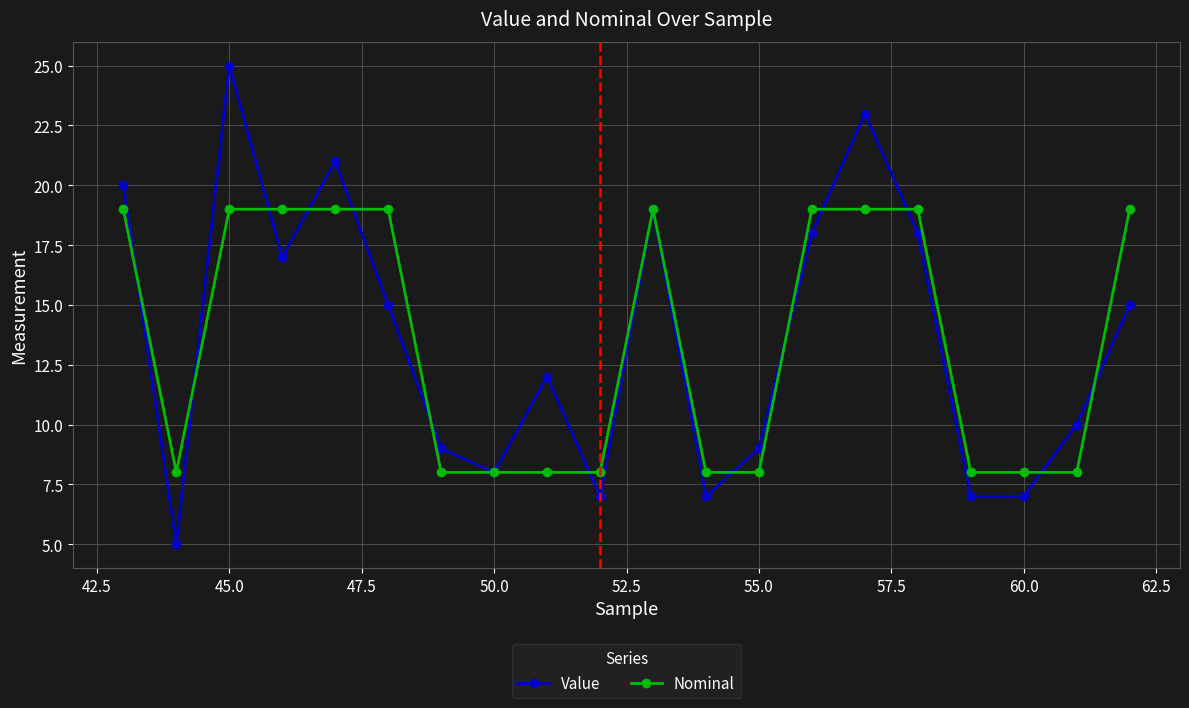

What is the value of the Nominal point at the 3rd from the left?

19